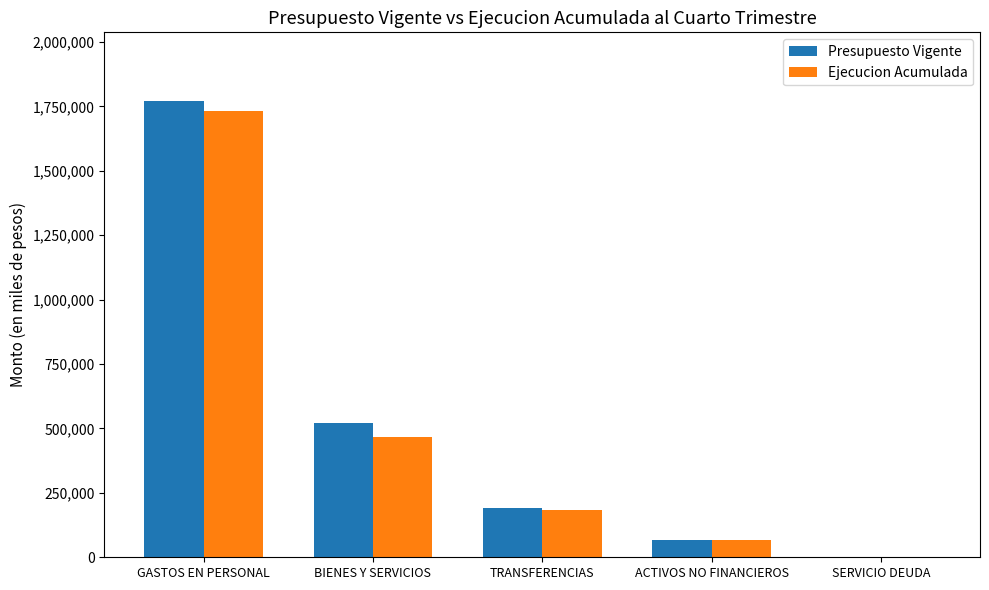

Is the value of Ejecucion Acumulada at SERVICIO DEUDA greater than the value of Presupuesto Vigente at TRANSFERENCIAS?

No